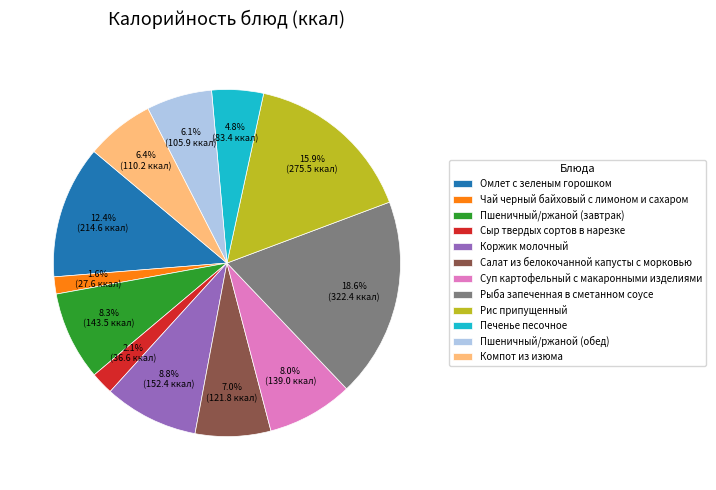

How many slices are in this pie chart?

12